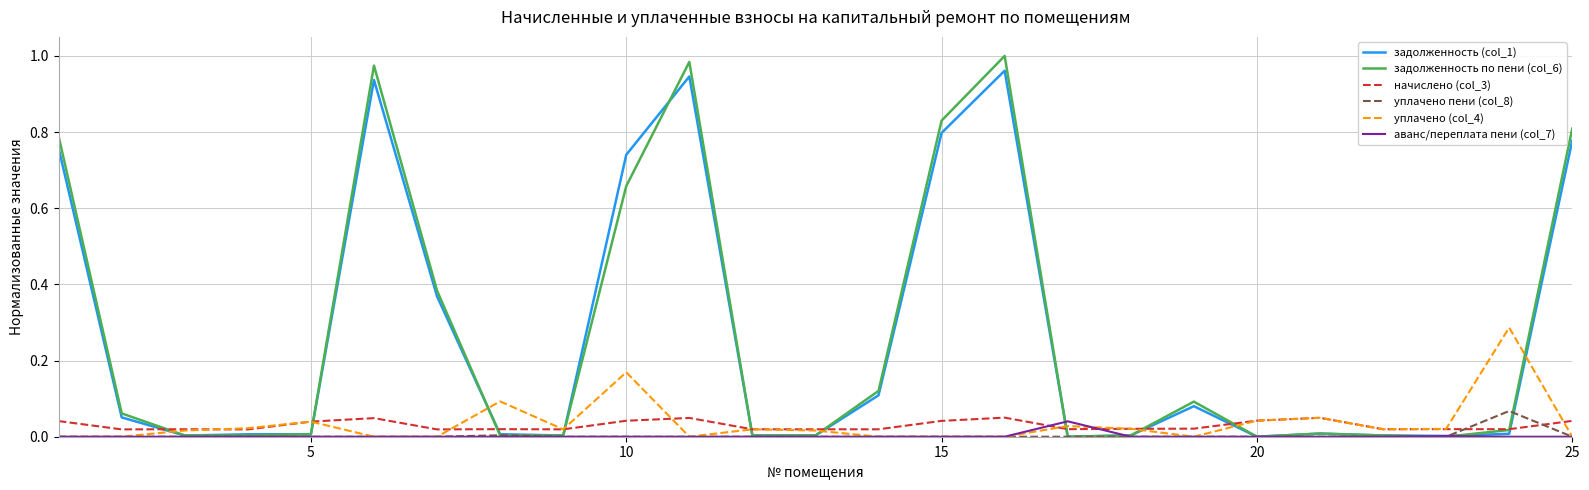

Which series has the largest range (max minus min)?

задолженность по пени (col_6)